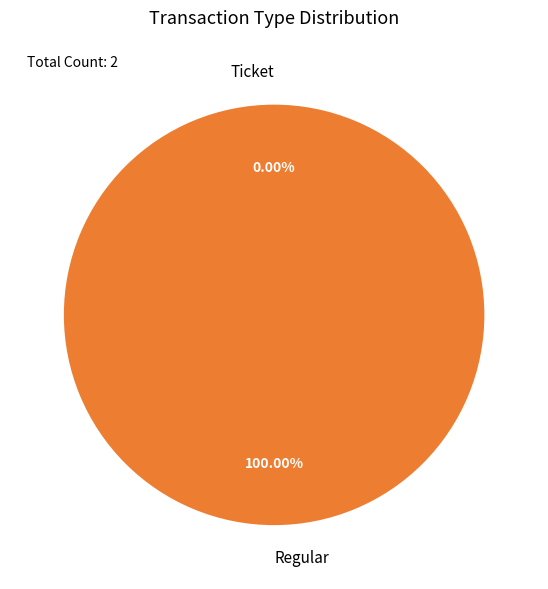

Is it true that Regular is 100% of the pie?

True